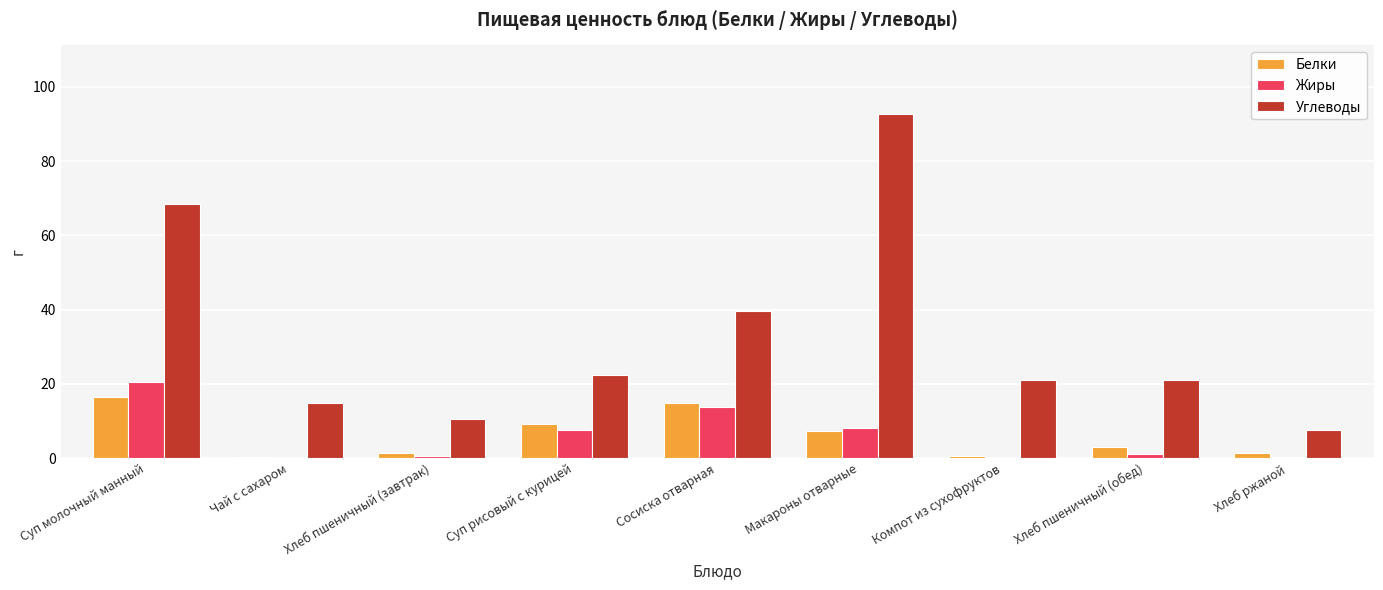

Where does the Жиры series first go above 1?

Суп молочный манный